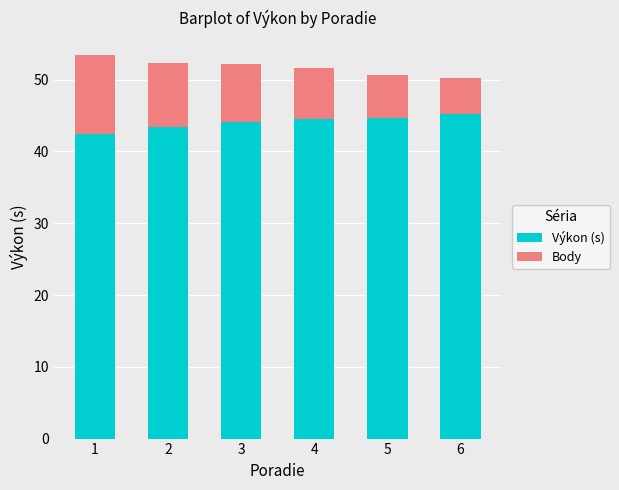

Does the chart contain stacked bars?

Yes